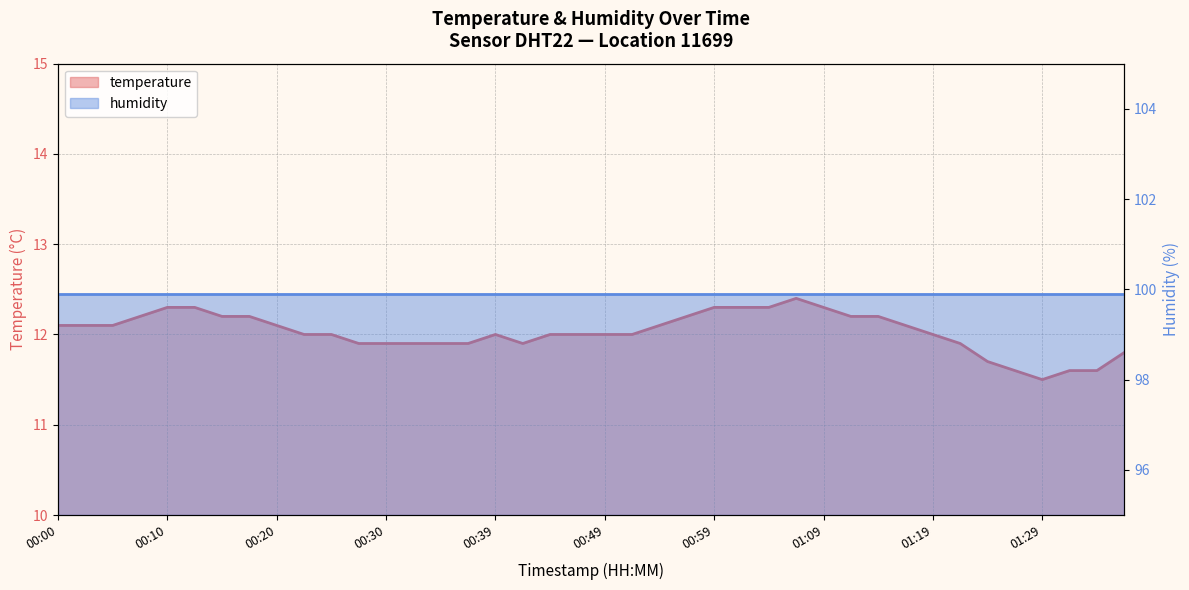

Read the value at 01:26.

11.6